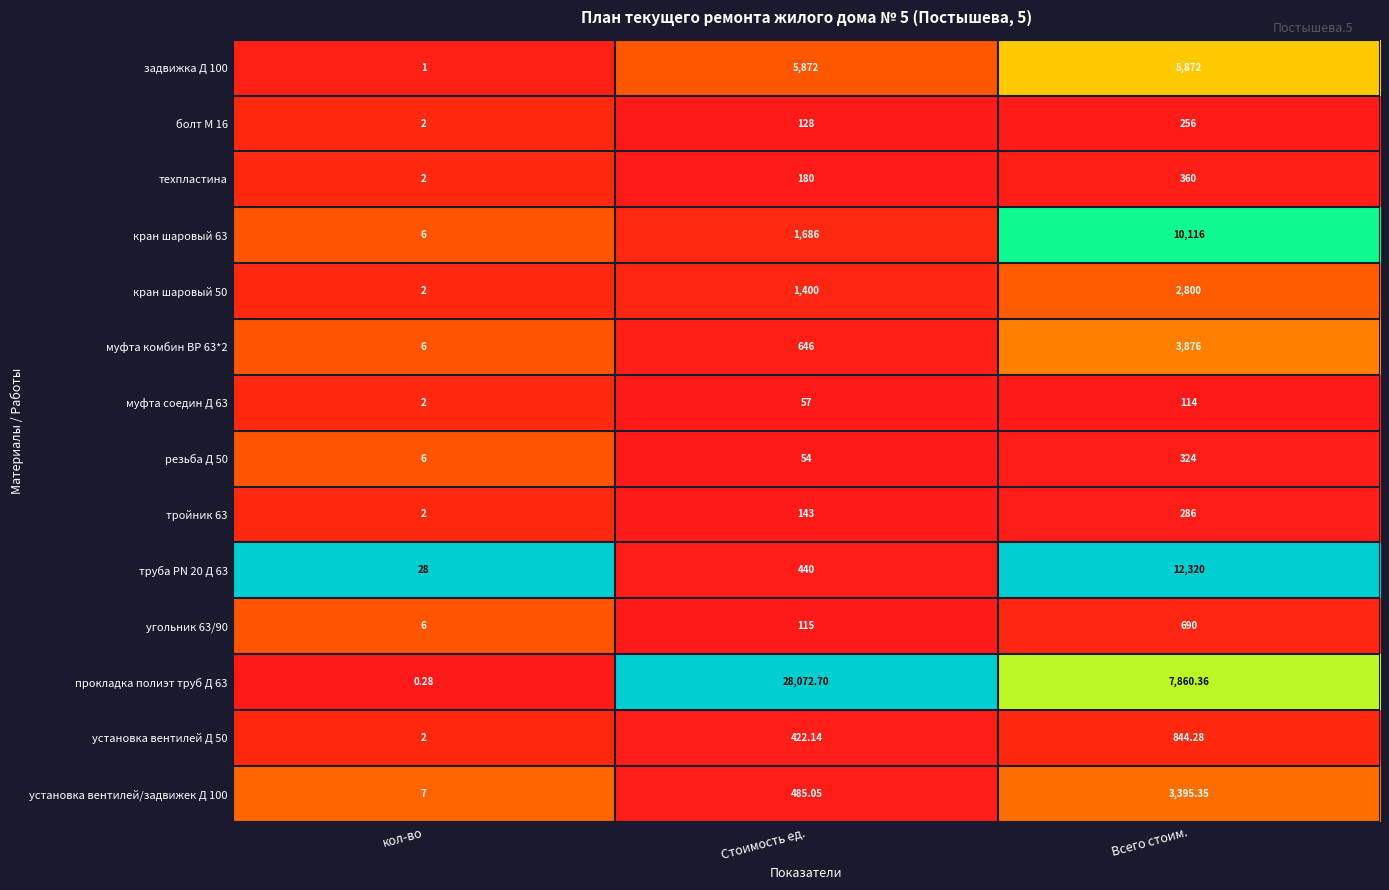

List the labels in order of кран шаровый 50 value, smallest first.

кол-во, Стоимость ед., Всего стоим.